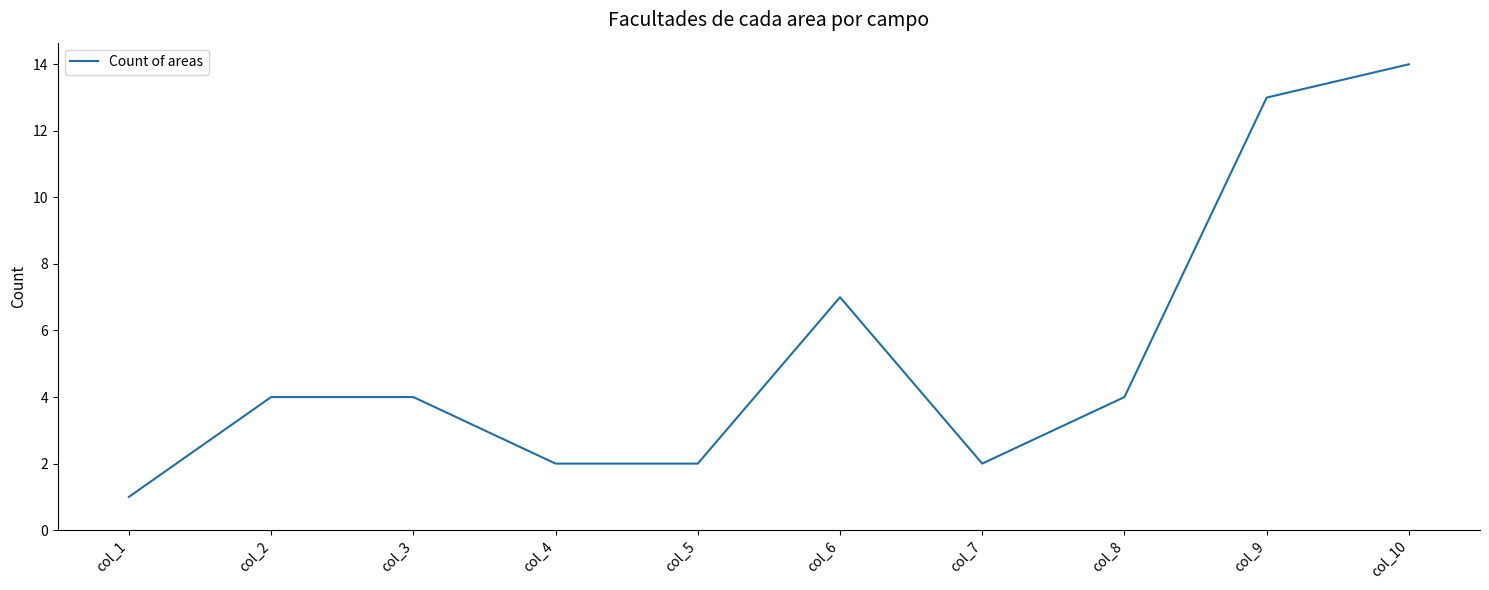

Approximately how many times larger is the value at col_8 compared to col_7?

2.0